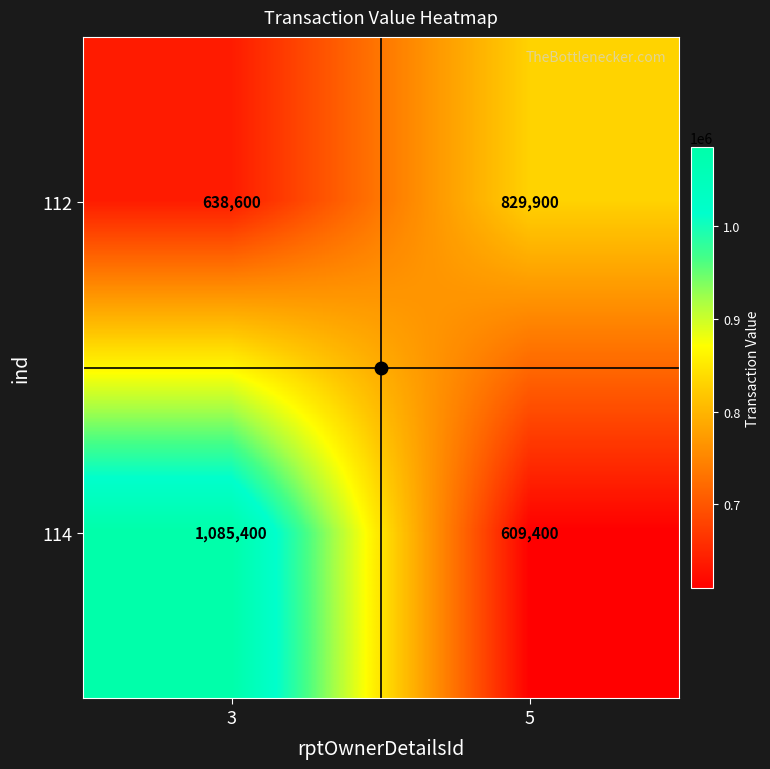

How many values in the 114 series are below 1085400?

1